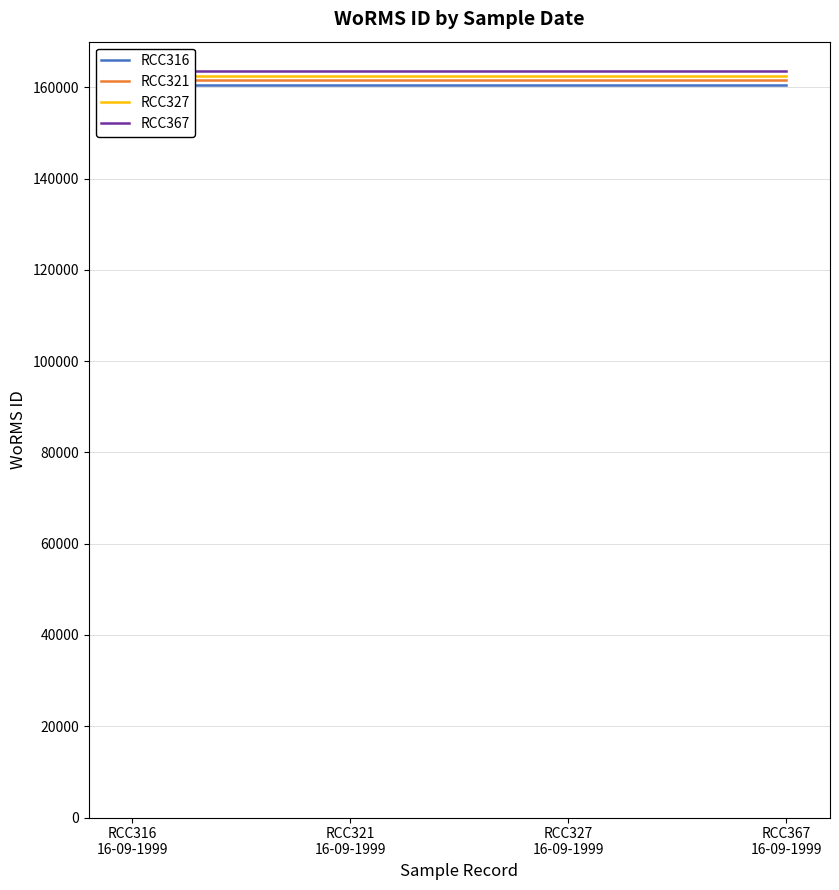

At which category is the sum across all series the highest?

RCC316
16-09-1999